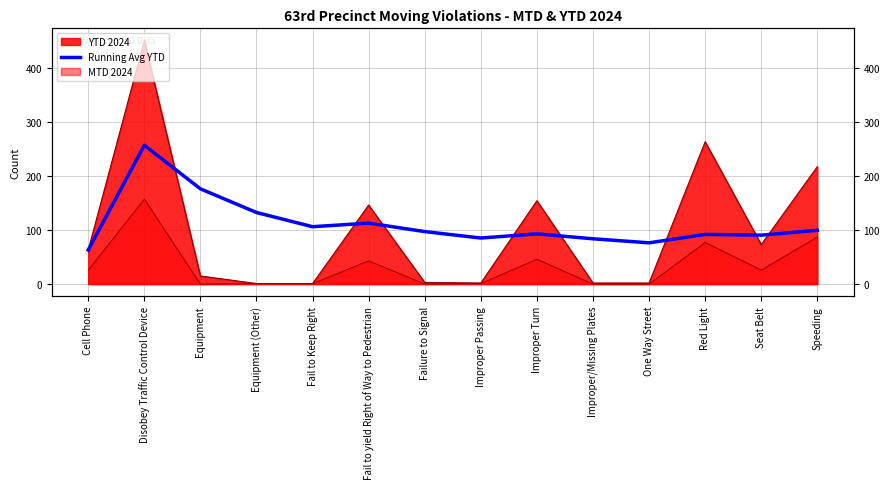

At which category does the data reach its first local valley?

Fail to Keep Right